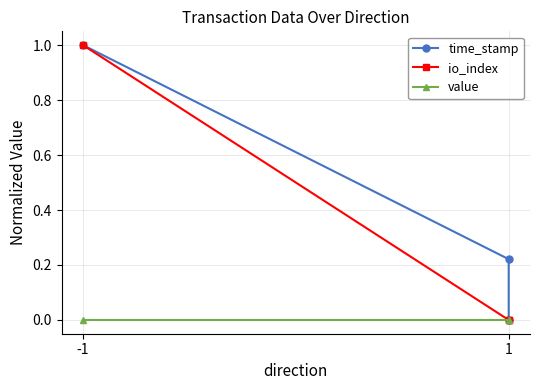

How many lines are shown in the chart?

3